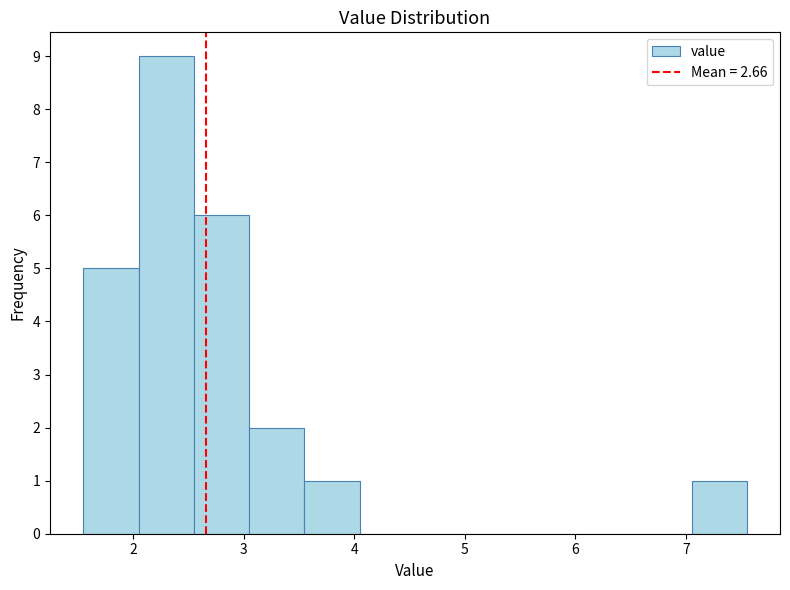

Over which range of the x-axis is the bar tallest?

2.05 to 2.55